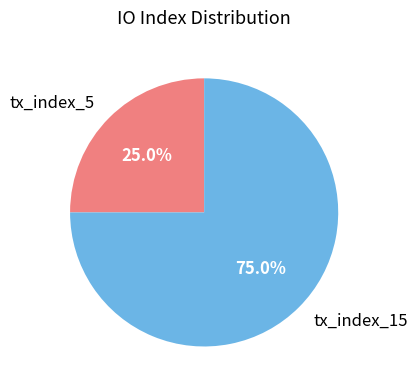

True or false: tx_index_5 accounts for 25% of the total.

True